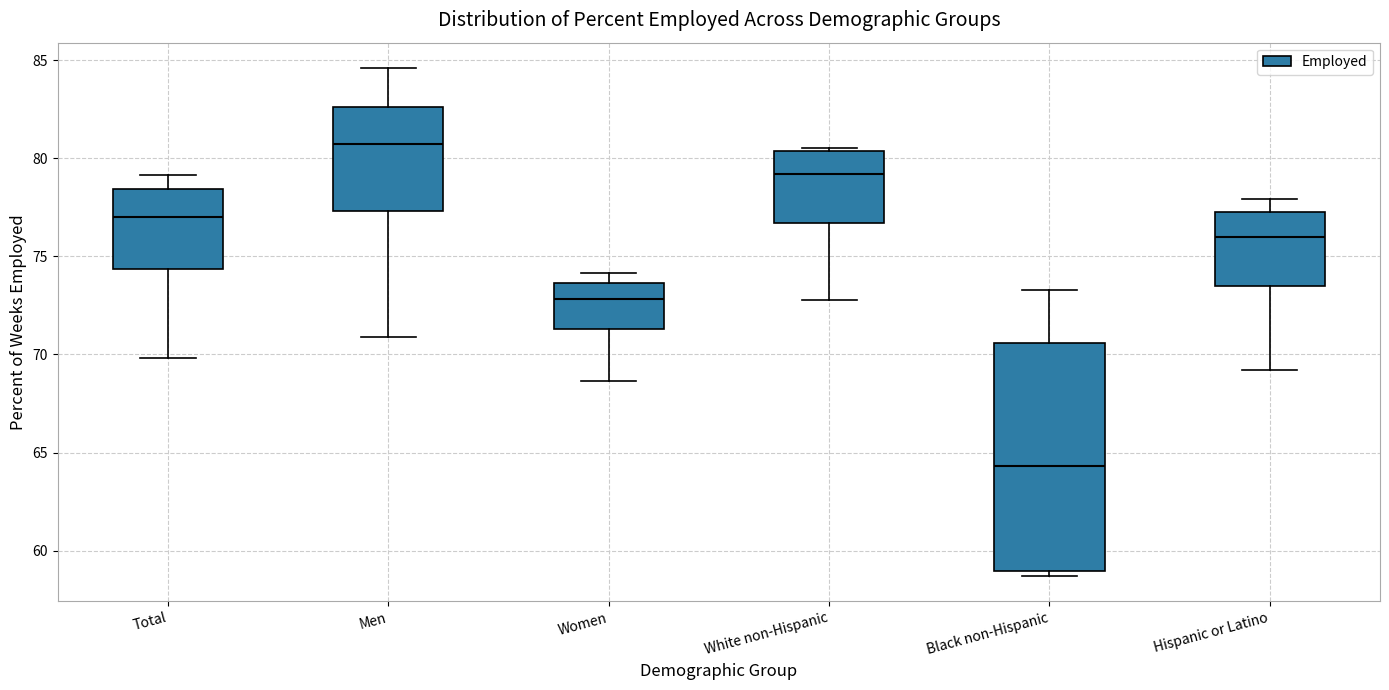

Reading left to right, read every box against the y-axis: the position of its median line, the range the box covers, and the ends of its whiskers. The values are not printed on the chart, so give them approximately, as read against the axis.

Total: median 77.0, box 74.5 to 78.5, whiskers 70.0 to 79.0
Men: median 80.5, box 77.5 to 82.5, whiskers 71.0 to 84.5
Women: median 73.0, box 71.5 to 73.5, whiskers 68.5 to 74.0
White non-Hispanic: median 79.0, box 76.5 to 80.5, whiskers 73.0 to 80.5
Black non-Hispanic: median 64.5, box 59.0 to 70.5, whiskers 58.5 to 73.5
Hispanic or Latino: median 76.0, box 73.5 to 77.5, whiskers 69.0 to 78.0